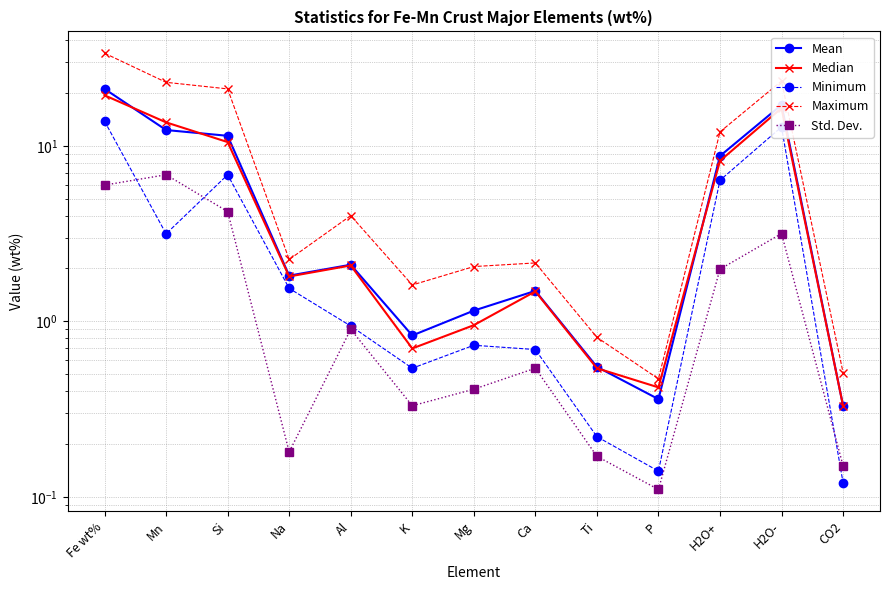

What is the average value of the Std. Dev. series?

1.9